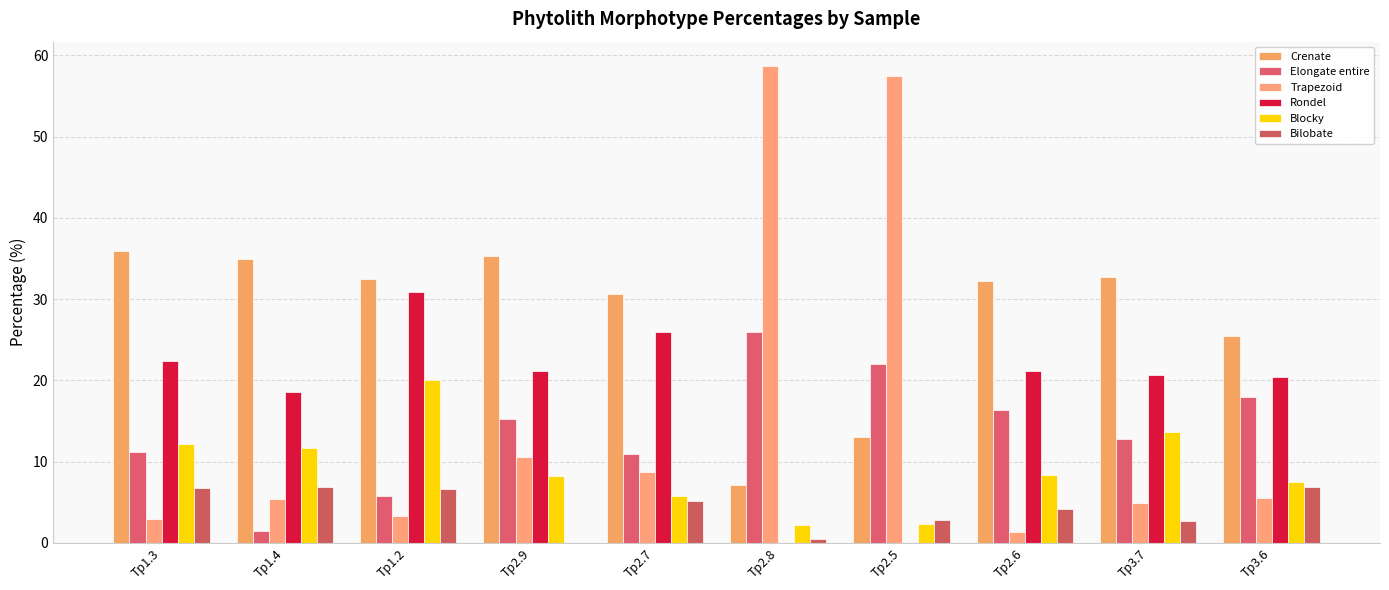

The Elongate entire series shows 12.7 at Tp3.7. True or false?

True